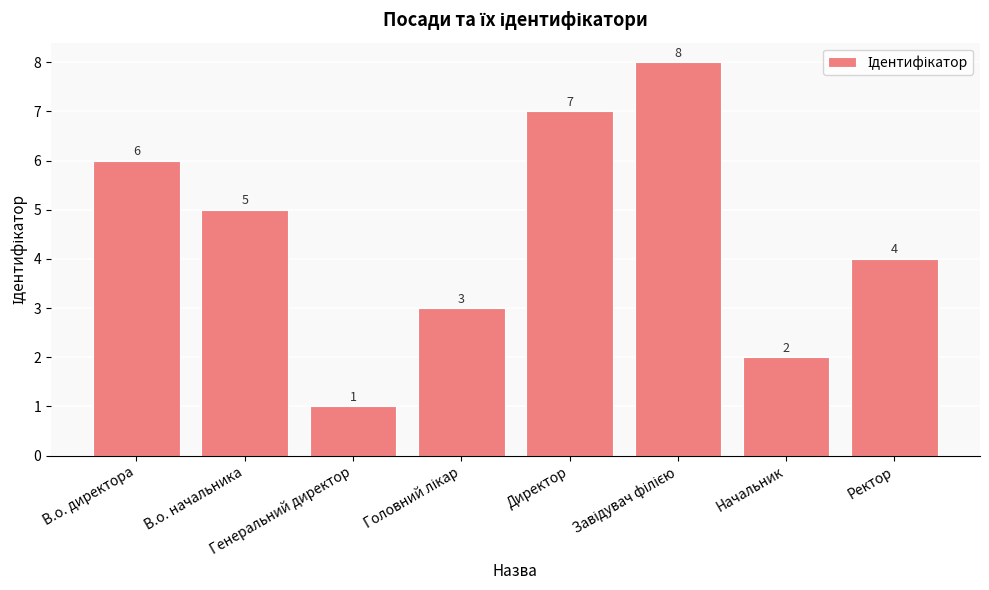

What is the label of the 6th bar from the right?

Генеральний директор